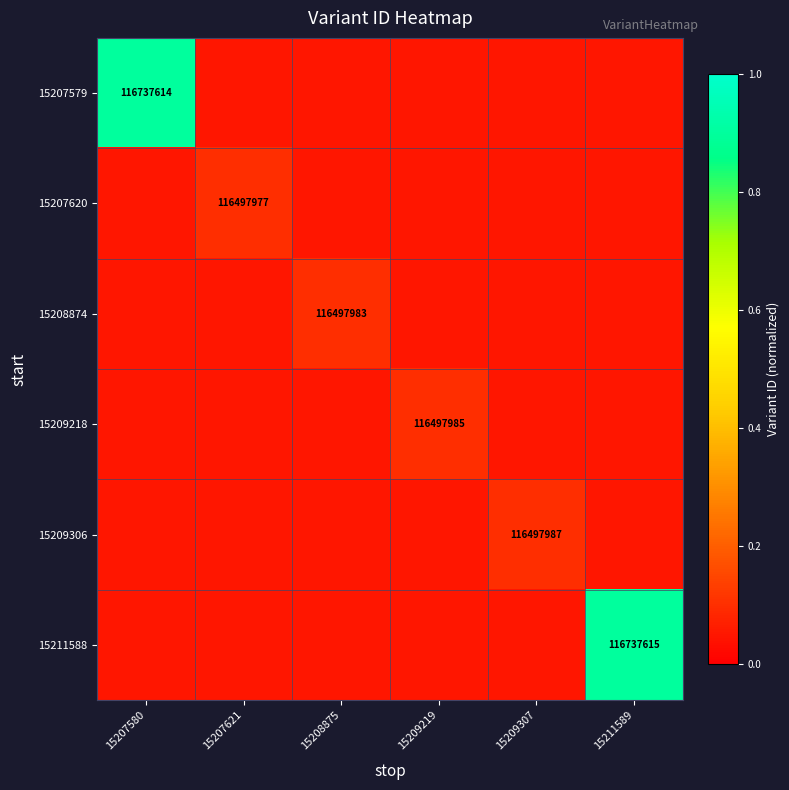

What is the total value across all series at 15207621?

0.4